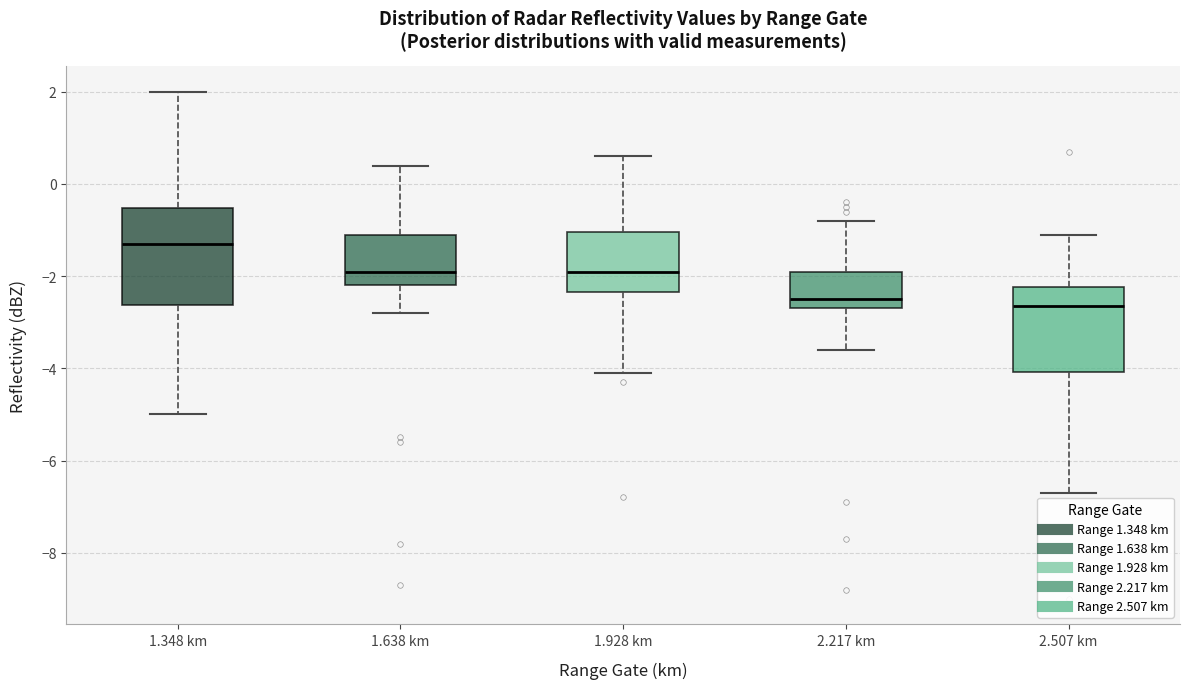

Reading left to right, read every box against the y-axis: the position of its median line, the range the box covers, and the ends of its whiskers. The values are not printed on the chart, so give them approximately, as read against the axis.

1.348 km: median -1.2, box -2.6 to -0.6, whiskers -5.0 to 2.0
1.638 km: median -1.8, box -2.2 to -1.0, whiskers -2.8 to 0.4
1.928 km: median -1.8, box -2.4 to -1.0, whiskers -4.0 to 0.6
2.217 km: median -2.4, box -2.6 to -1.8, whiskers -3.6 to -0.8
2.507 km: median -2.6, box -4.0 to -2.2, whiskers -6.6 to -1.0